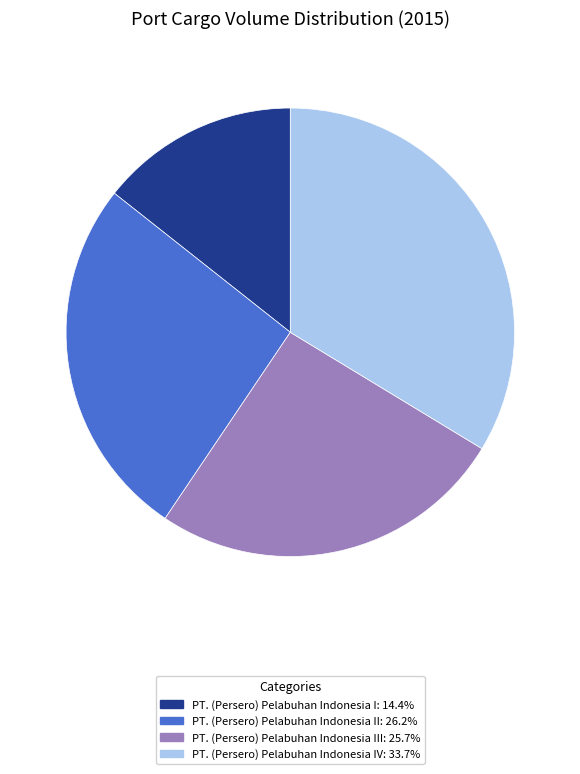

Does any single category account for the majority?

No